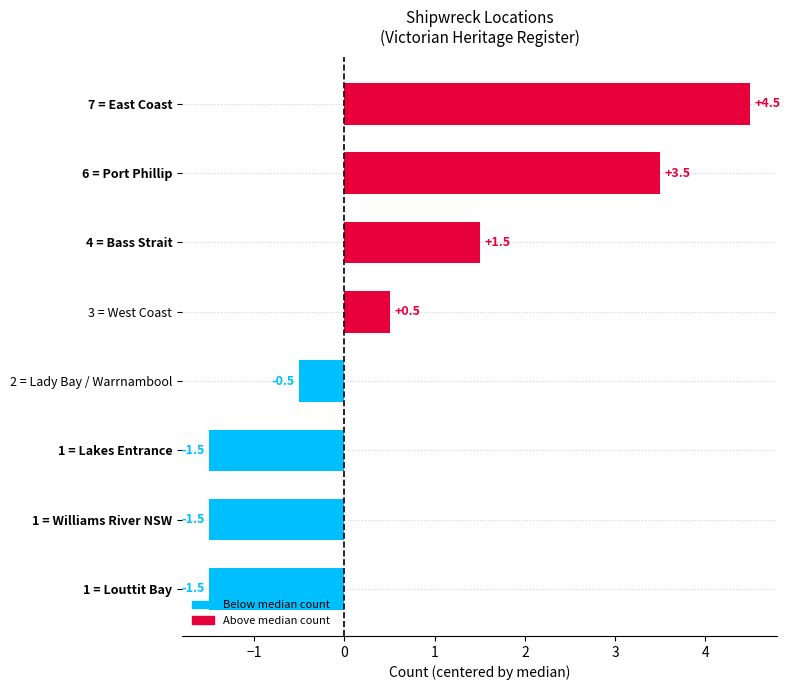

What is the average value?

0.6